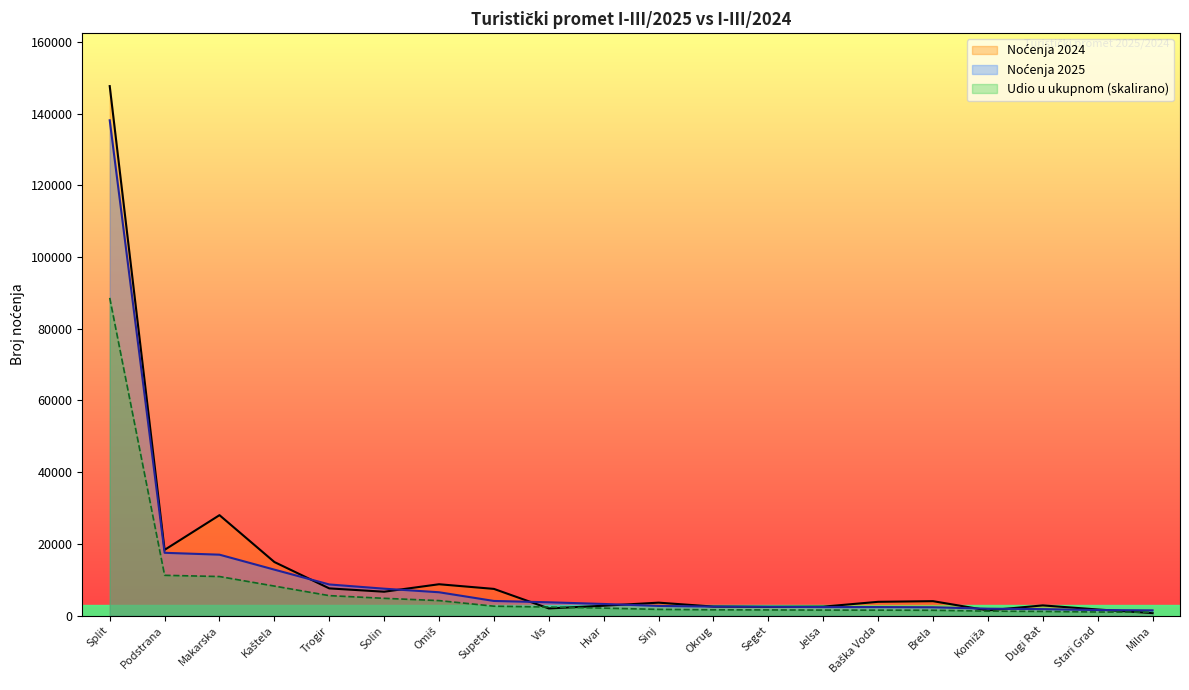

The value of Noćenja 2024 at Omiš is 8737.0. True or false?

True